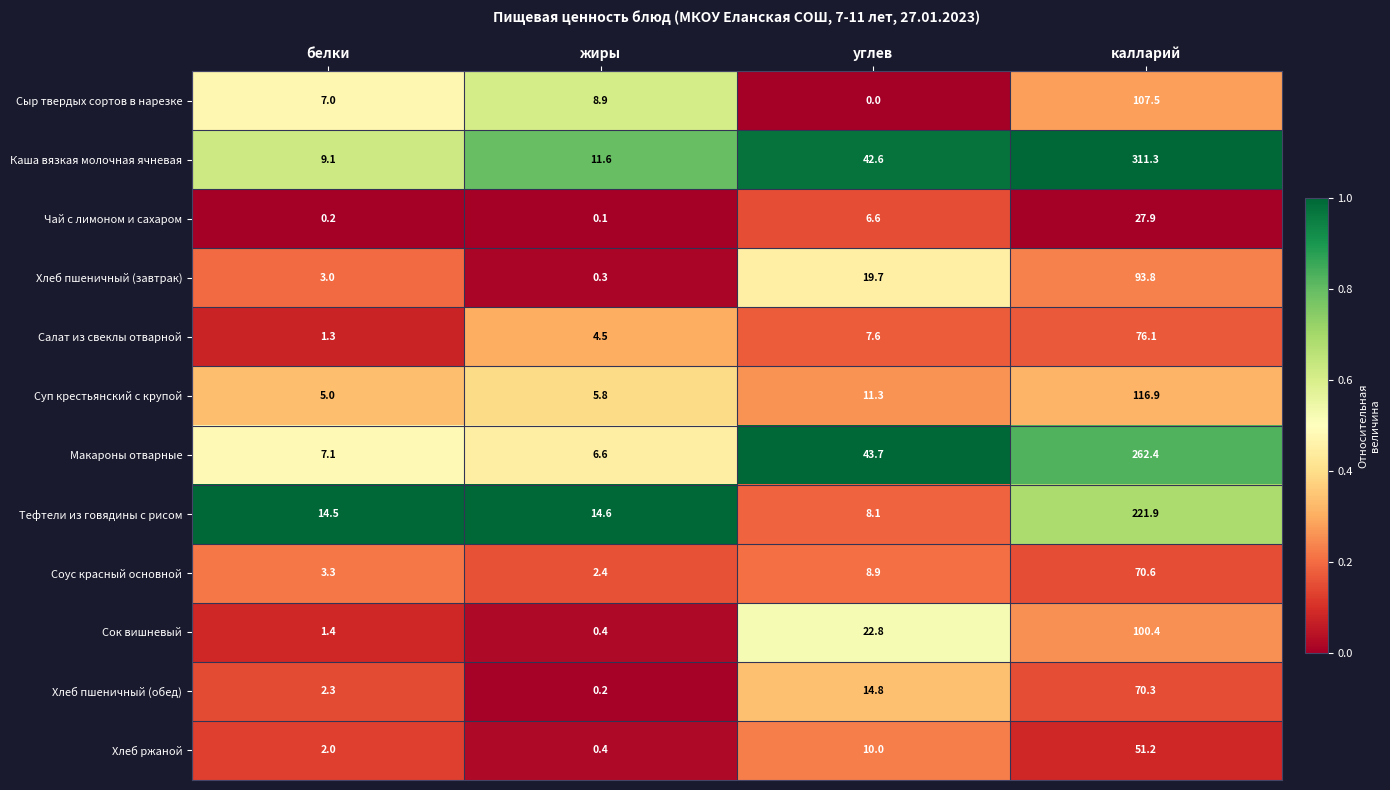

Which series has the widest spread of values?

Каша вязкая молочная ячневая